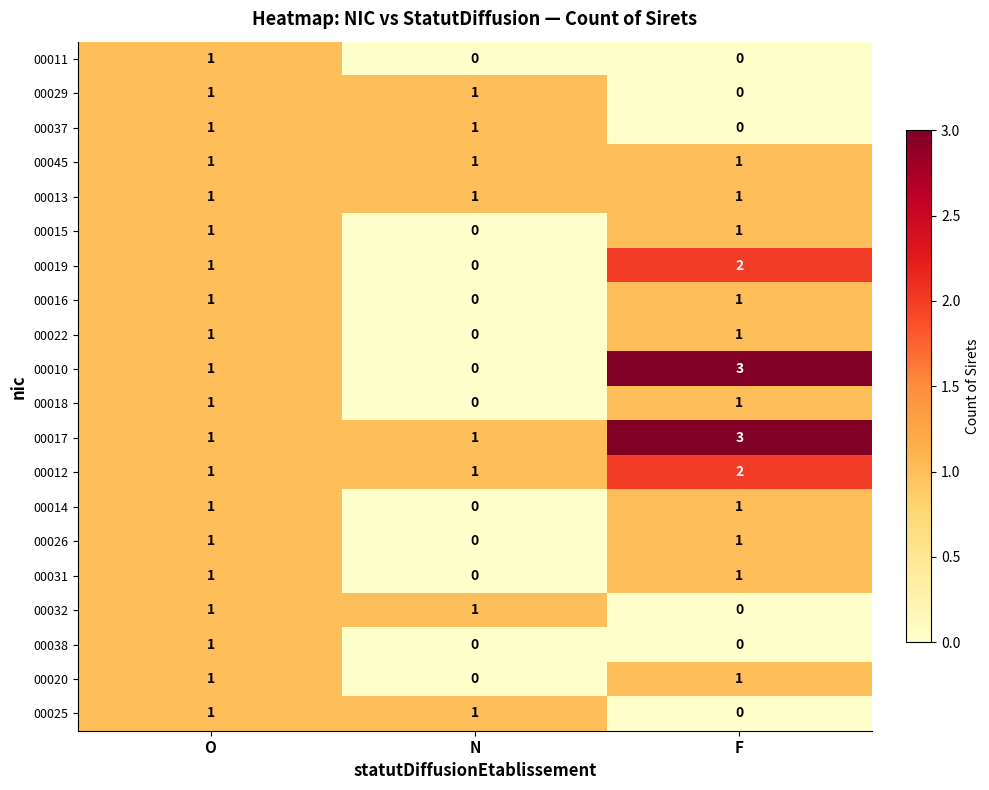

Which category has the lowest value in the 00015 series?

N